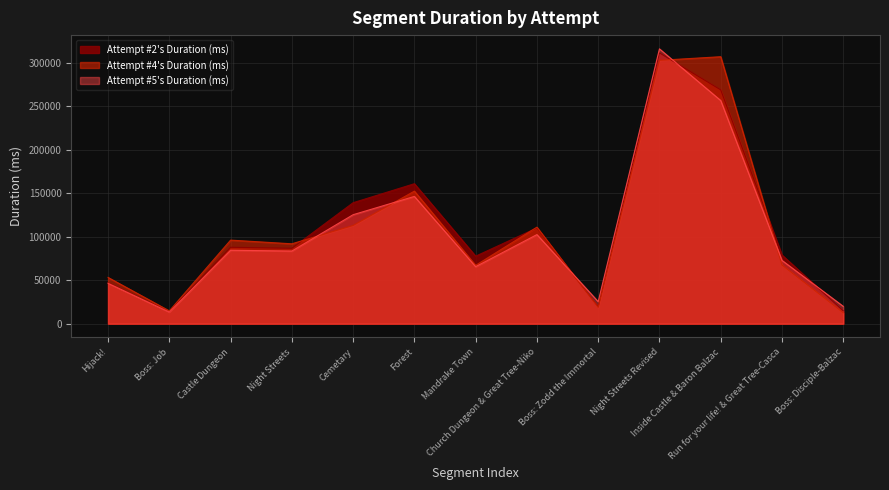

What is the average value of the Attempt #5's Duration (ms) series?

104589